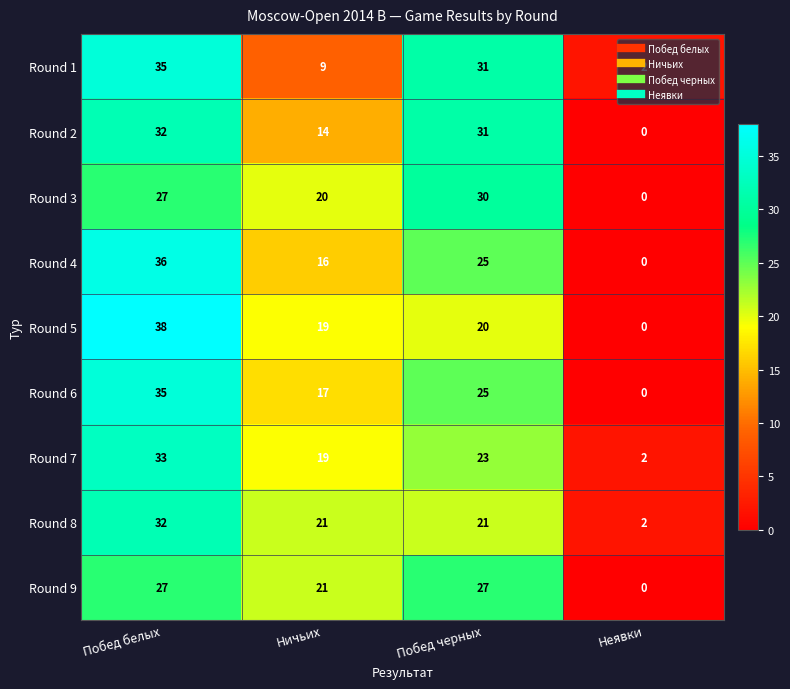

Which series has the largest range (max minus min)?

Round 5